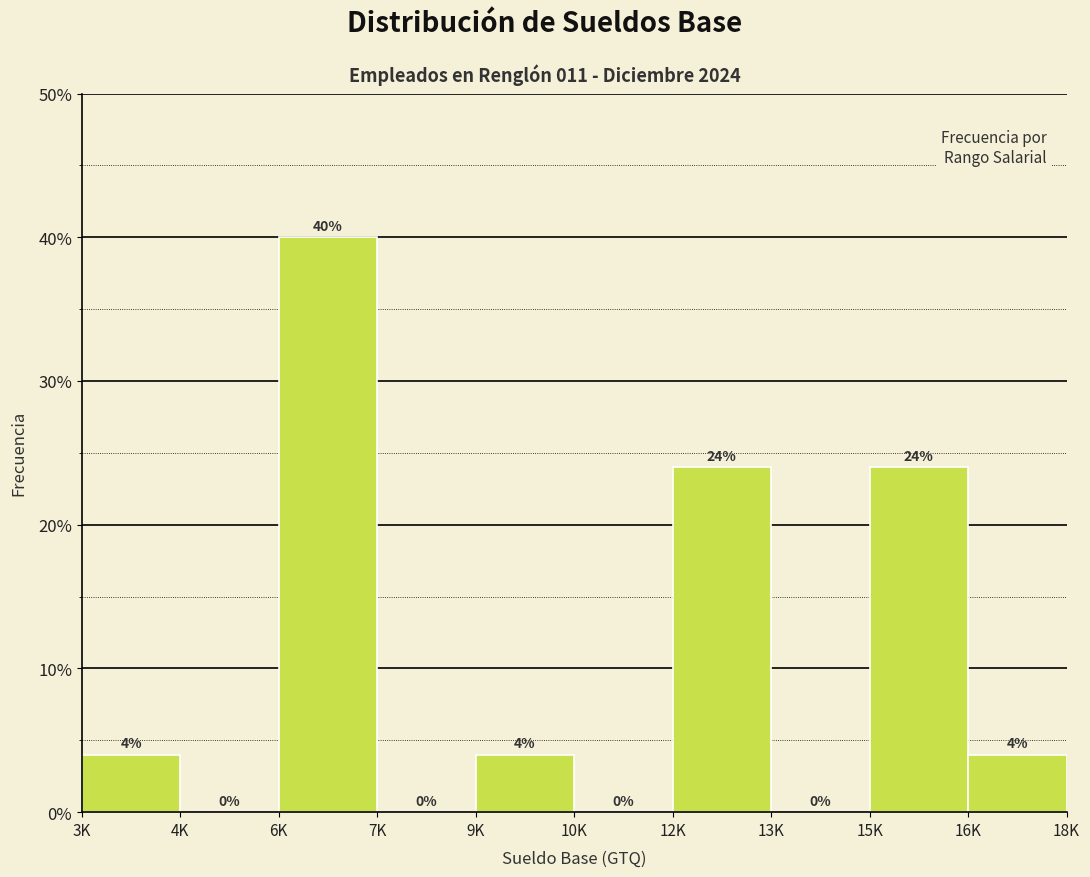

Reading right to left, what are all the values shown in this chart?

16K=4	15K=24	13K=0	12K=24	10K=0	9K=4	7K=0	6K=40	4K=0	3K=4